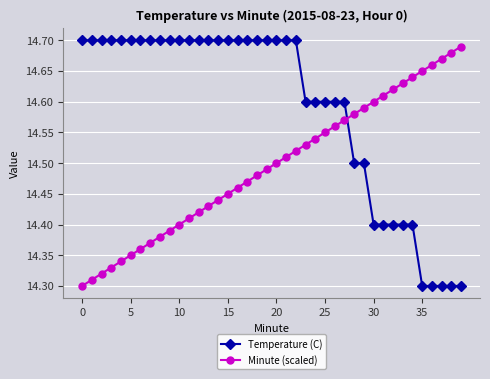

At how many categories does at least one series exceed 14?

40